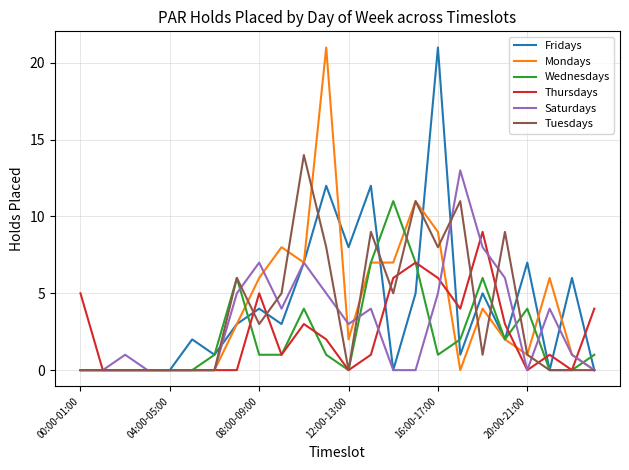

What is the highest value of the Saturdays series?

13